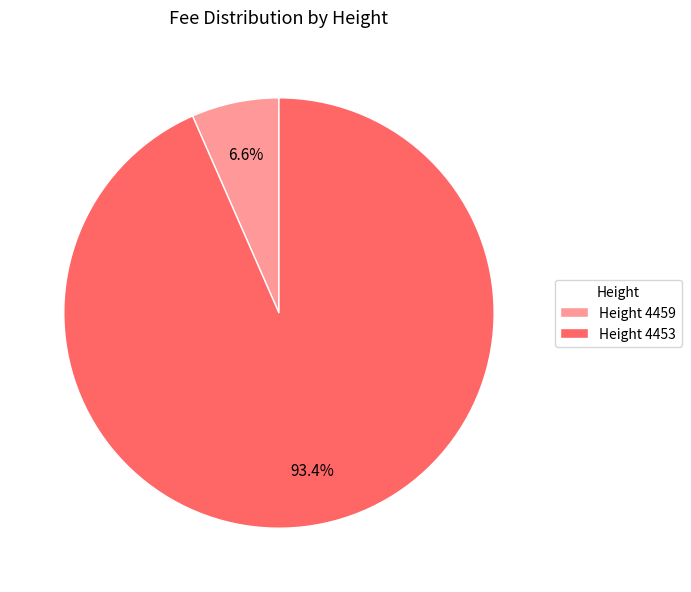

How much of the chart is everything except Height 4453?

6.6%